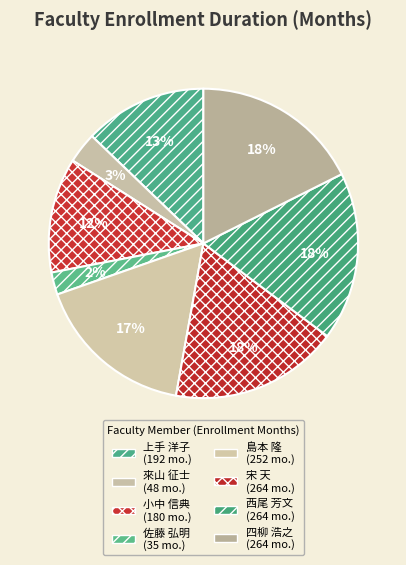

What percentage is the 西尾 芳文 slice, to the nearest percent?

18%